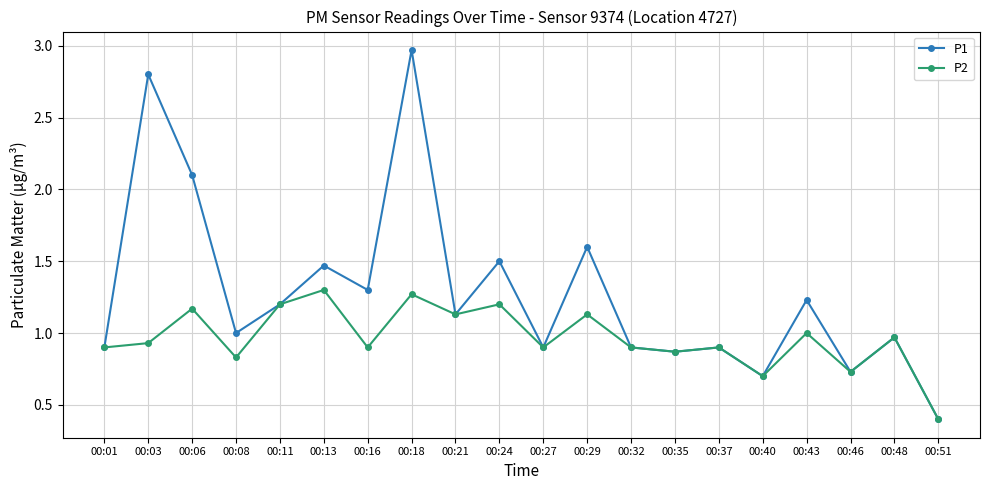

Between 00:43 and 00:48, which series saw the biggest shift?

P1